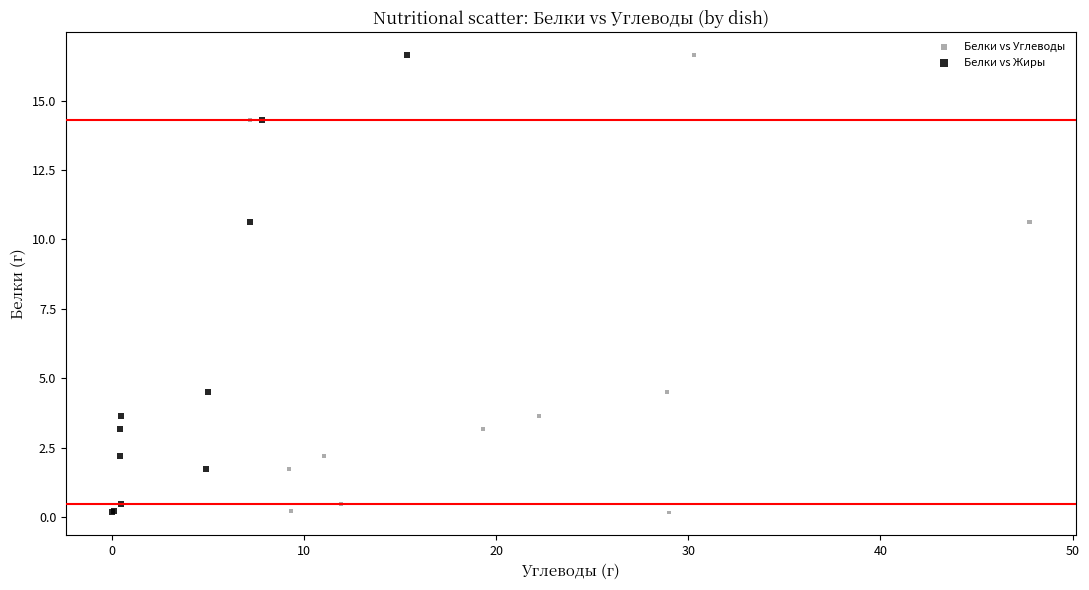

What are all the series names shown in the legend?

Белки vs Углеводы, Белки vs Жиры